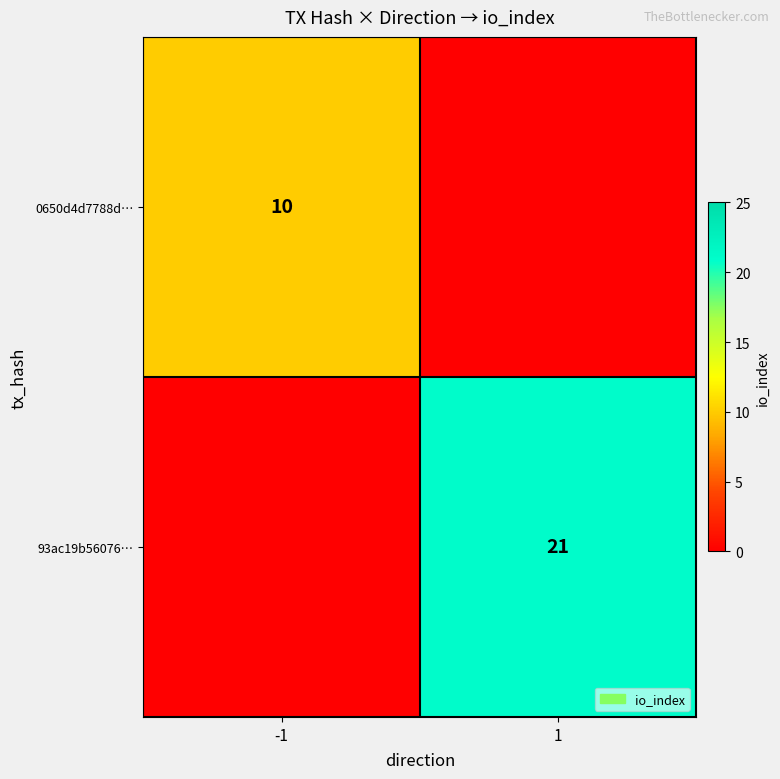

True or false: 93ac19b56076… has a value of 21 at 1.

True